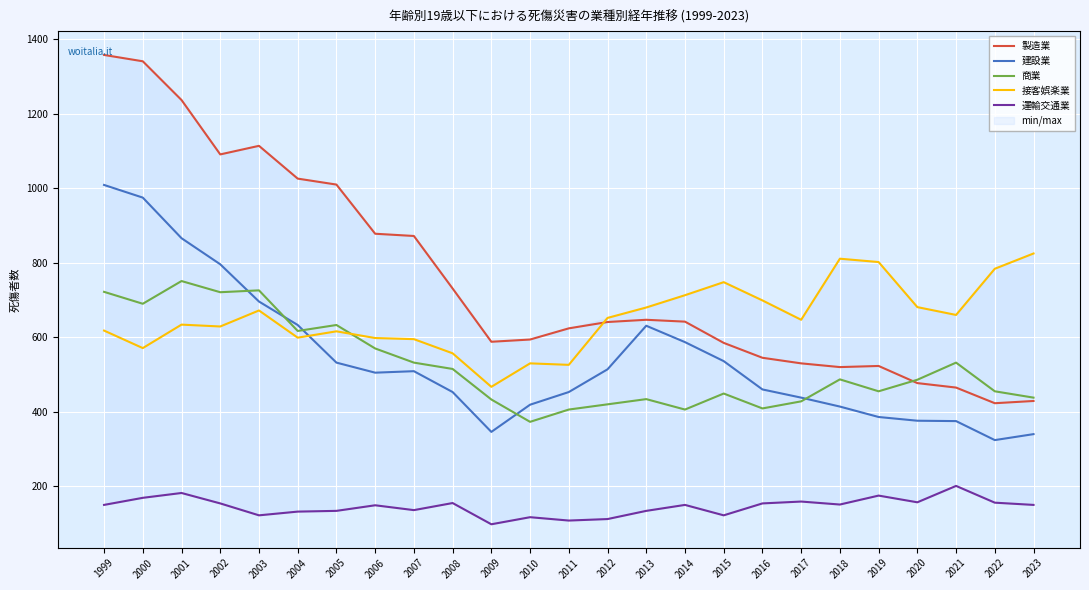

Rank the series at 2006 from lowest to highest value.

運輸交通業, 建設業, 商業, 接客娯楽業, 製造業